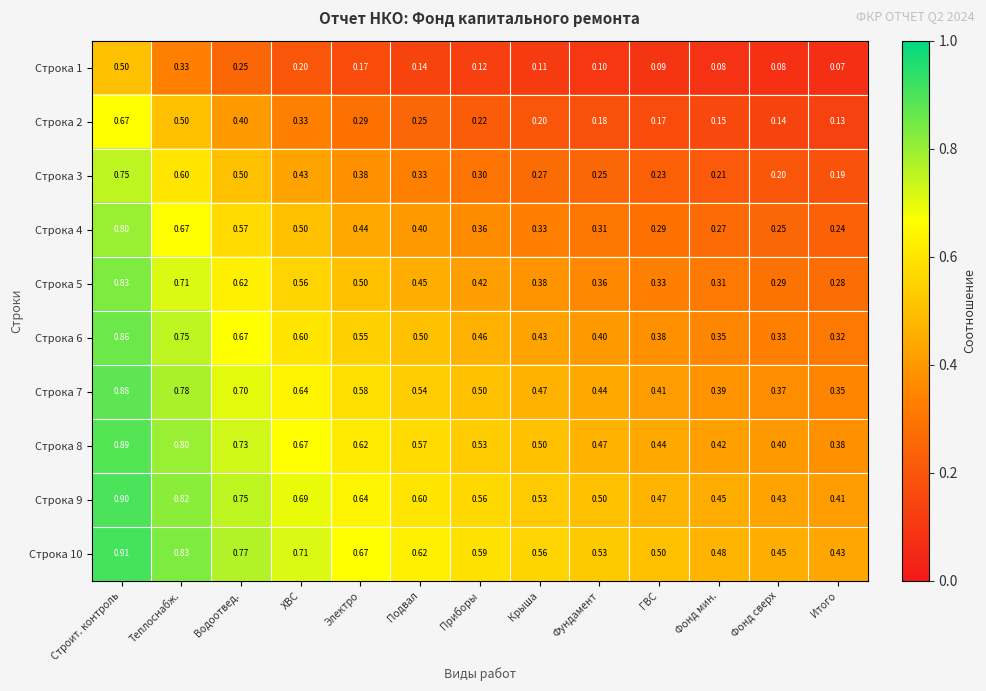

Which category has the lowest value across all series?

Итого